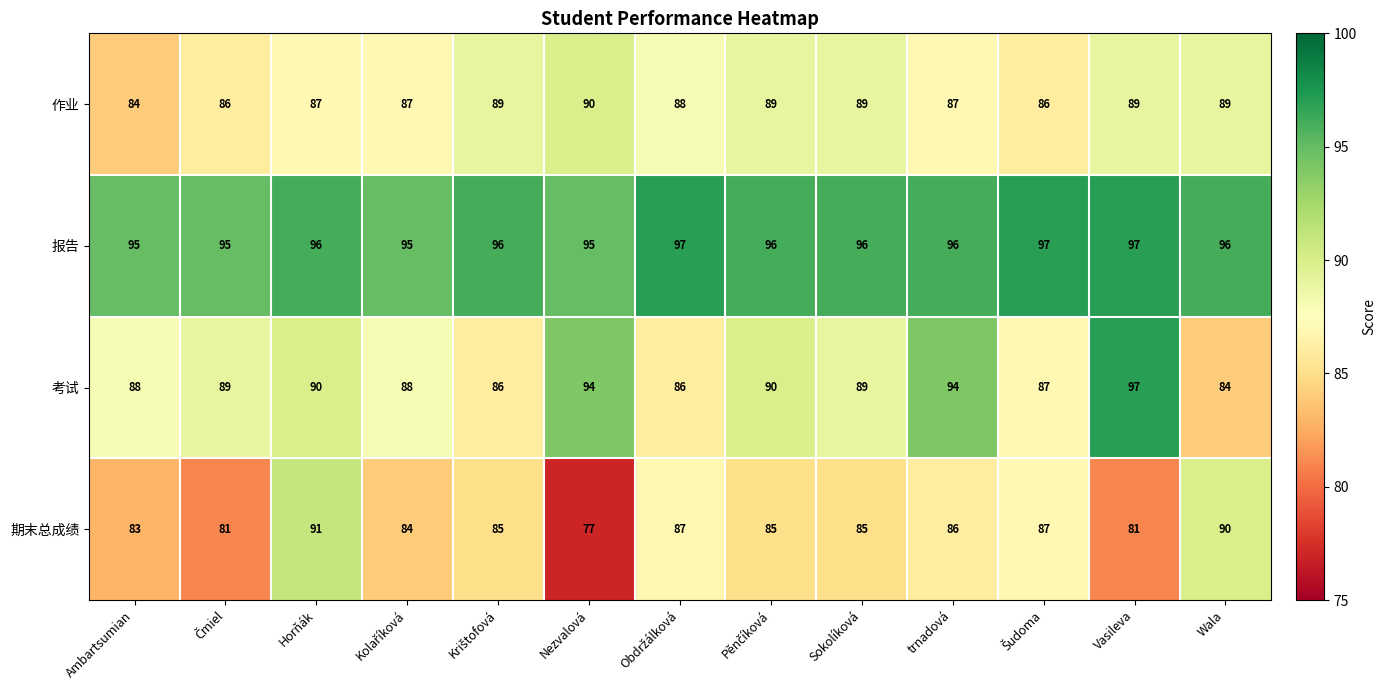

Is the value of 考试 at Nezvalová greater than the value of 报告 at Sokolíková?

No